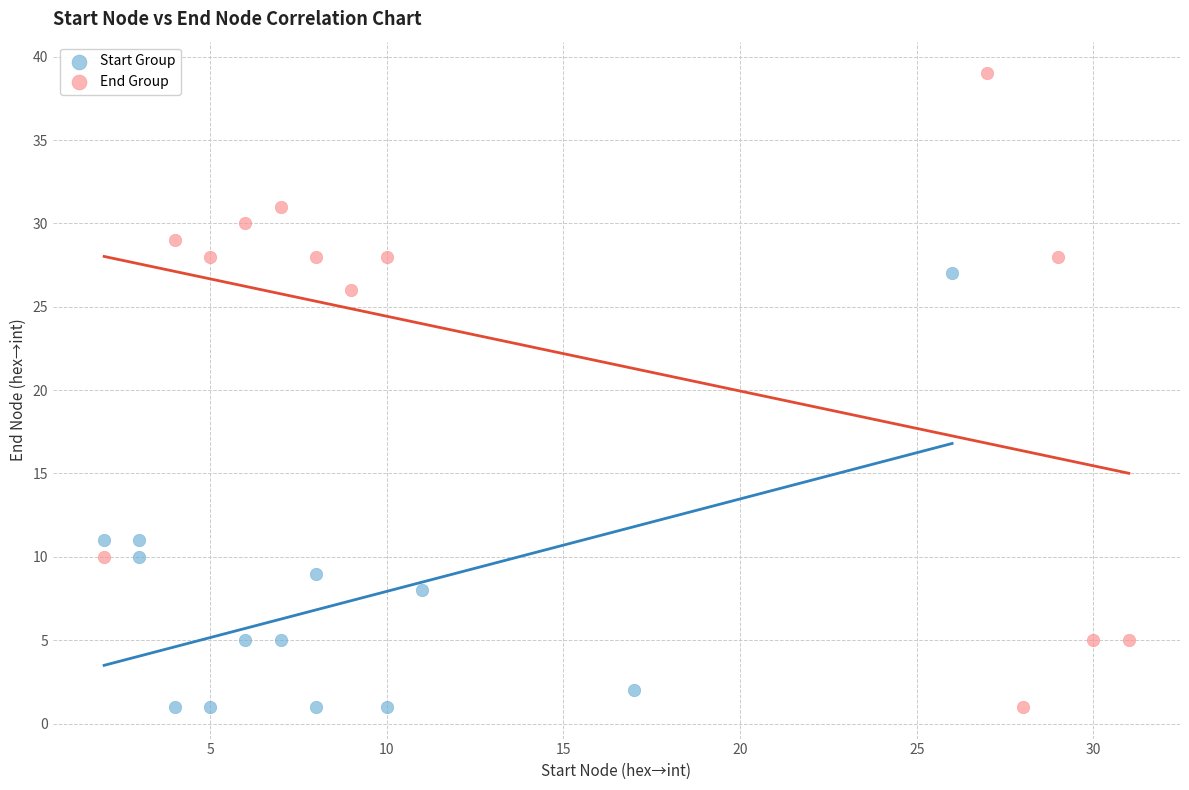

Which series has the largest Y range (max minus min)?

End Group